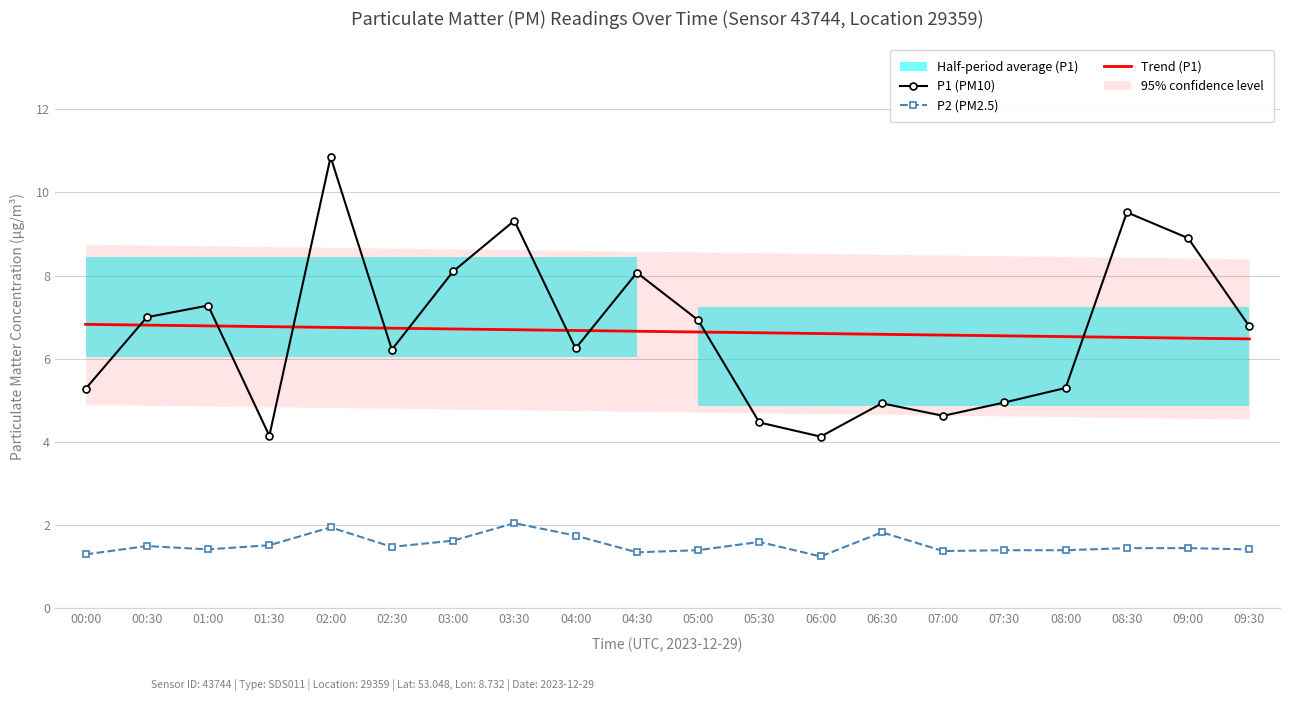

Which series has the largest total across all categories?

Trend (P1)